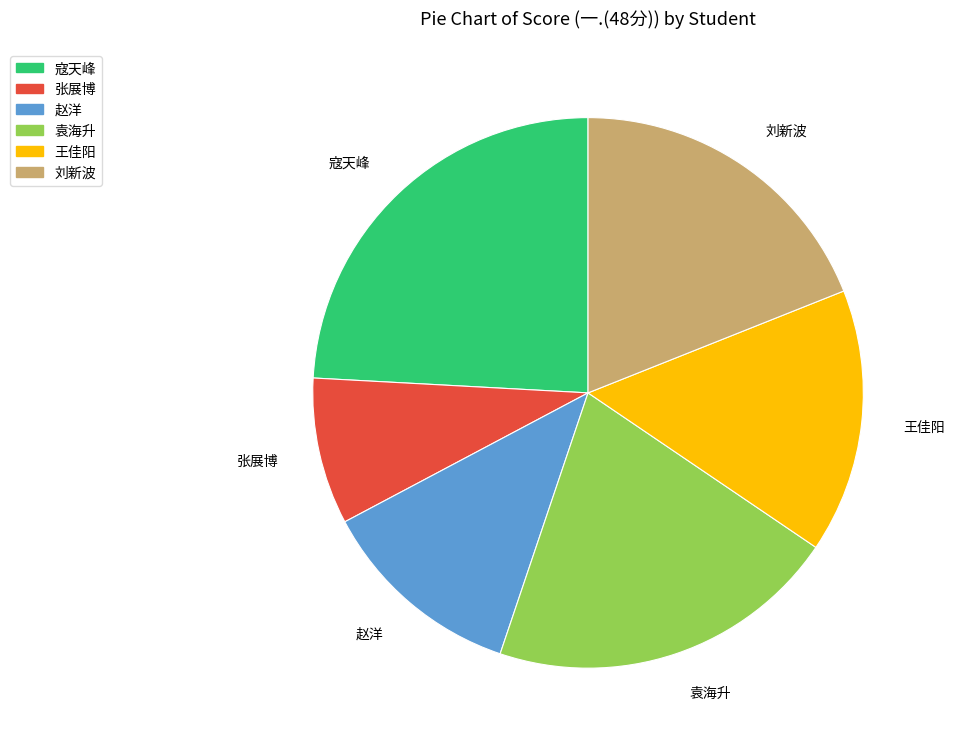

The 袁海升 slice represents 11% of the pie. True or false?

False